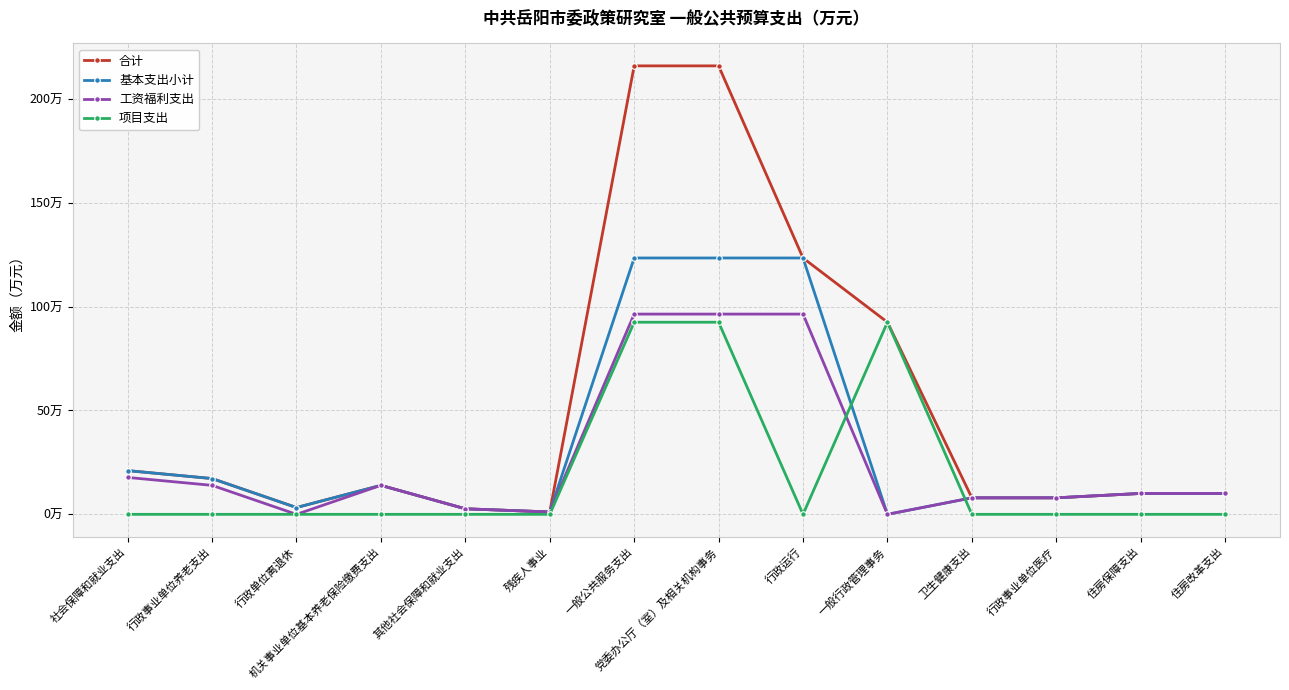

Is it true that 合计 equals 5.3 at 机关事业单位基本养老保险缴费支出?

False